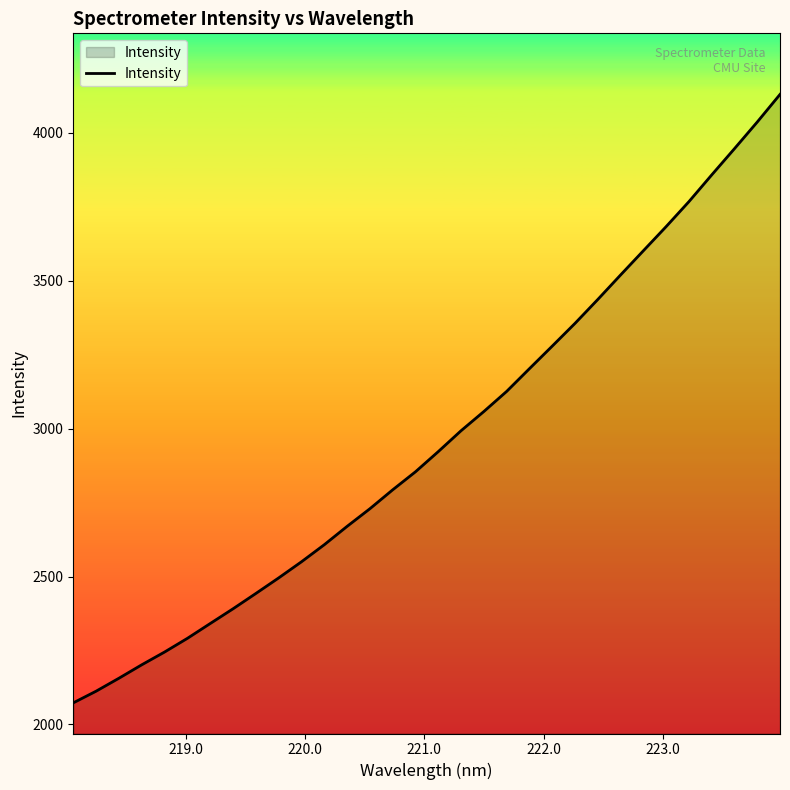

What is the minimum value shown in the chart?

2073.0